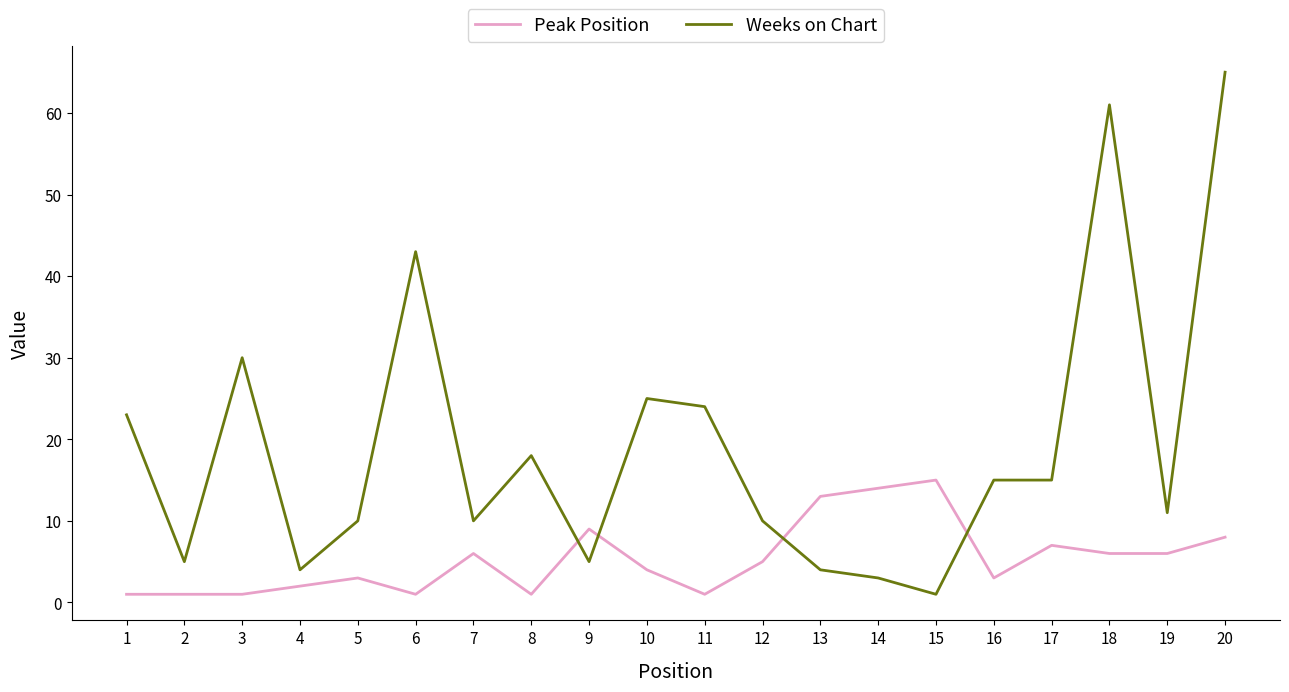

How many times do Peak Position and Weeks on Chart cross each other?

4